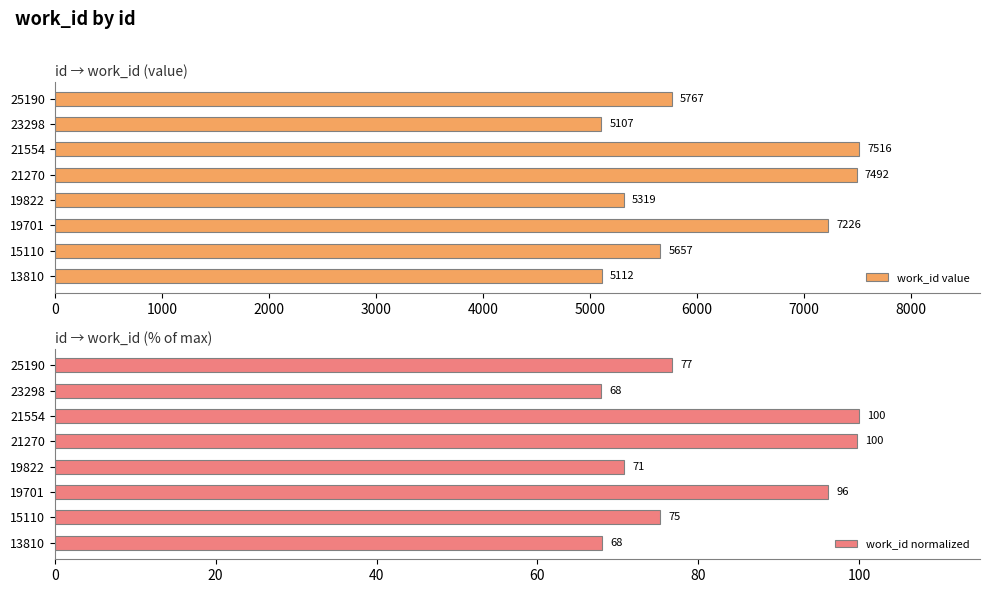

What are all the series names shown in the legend?

work_id value, work_id normalized